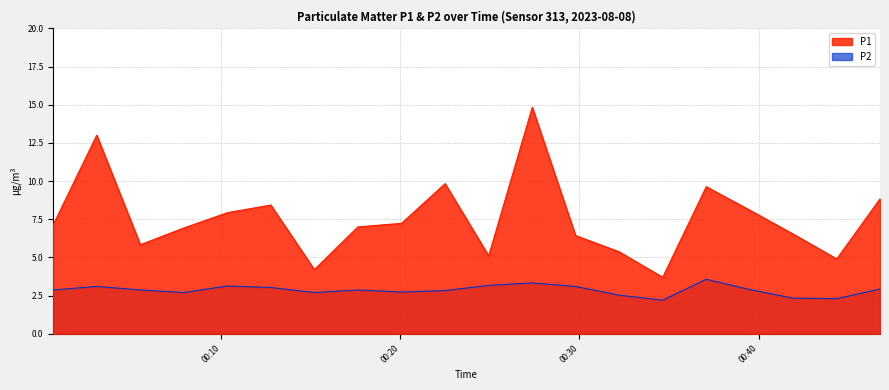

Between 01:00 and 08:30, which series saw the biggest shift?

P1